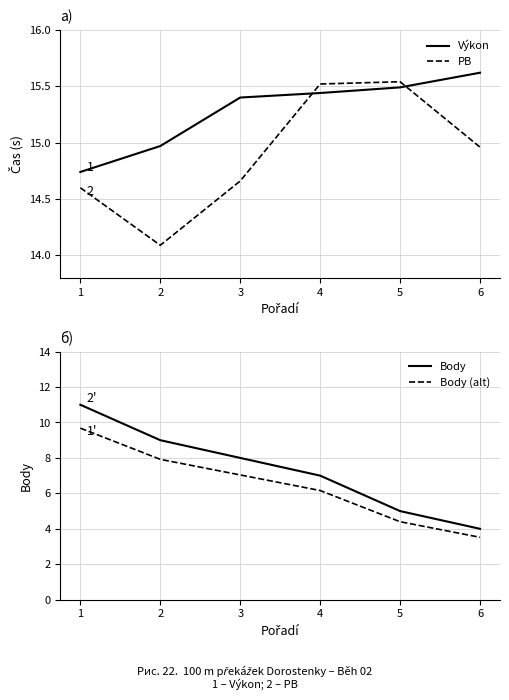

Which category has the lowest value across all series?

6